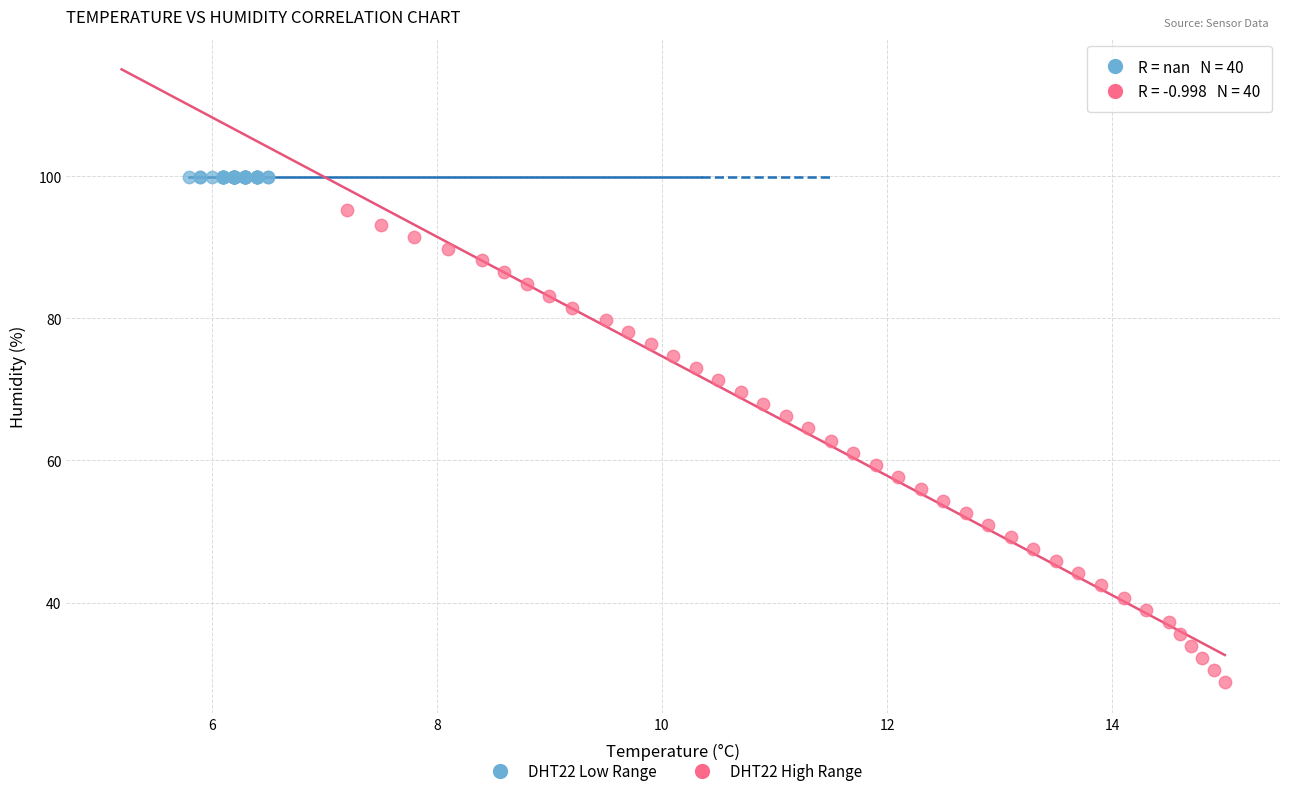

Which series contains the lowest Y value?

DHT22 High Range